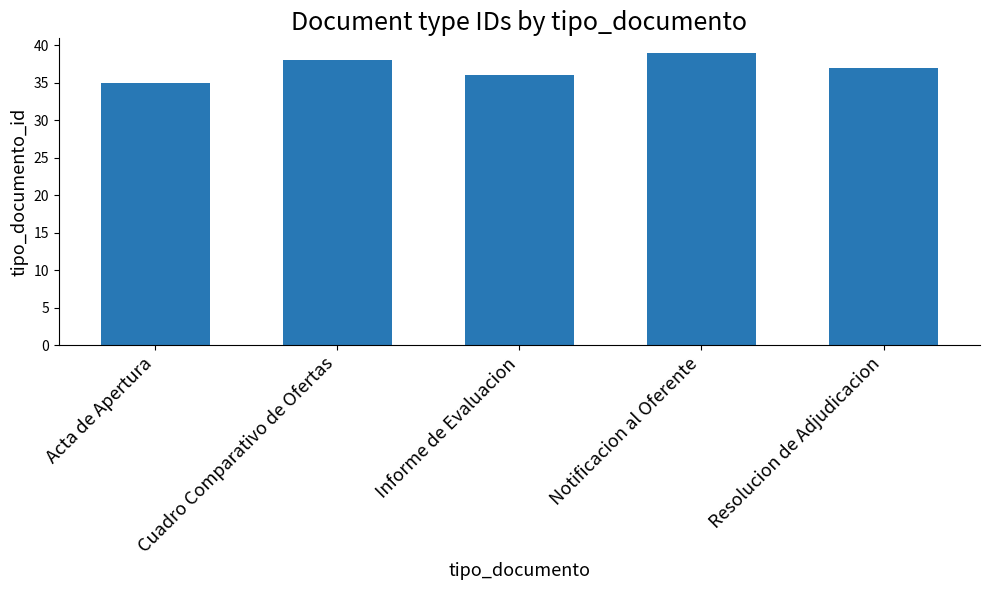

What is the label of the 4th bar from the right?

Cuadro Comparativo de Ofertas